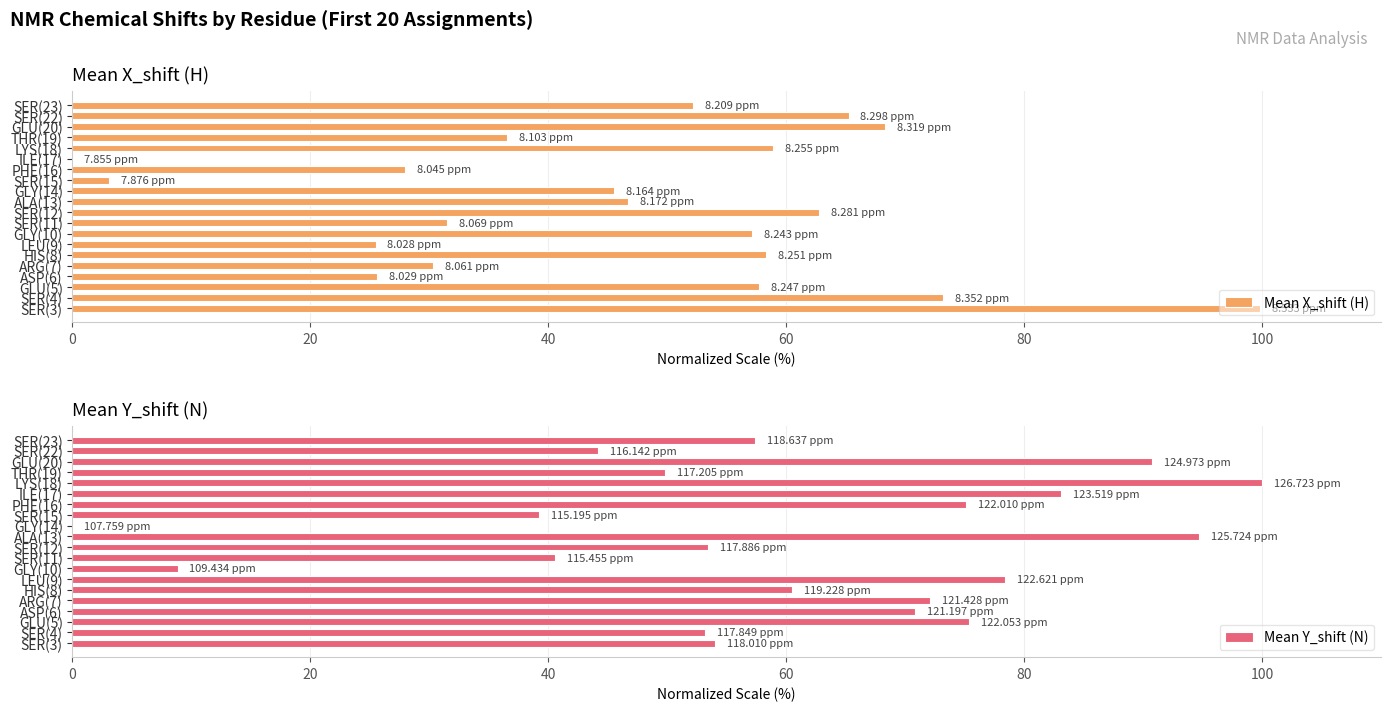

At which category does the chart reach its minimum across all series?

ILE(17)